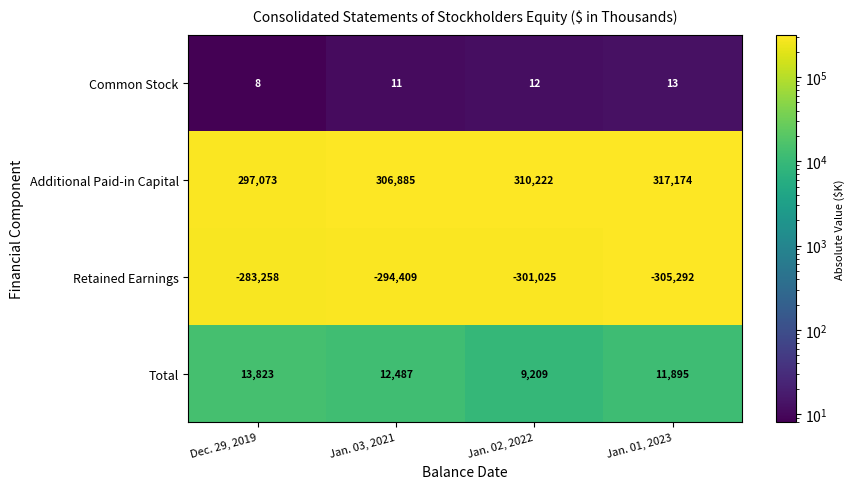

Is it true that Additional Paid-in Capital equals 317174 at Jan. 01, 2023?

True